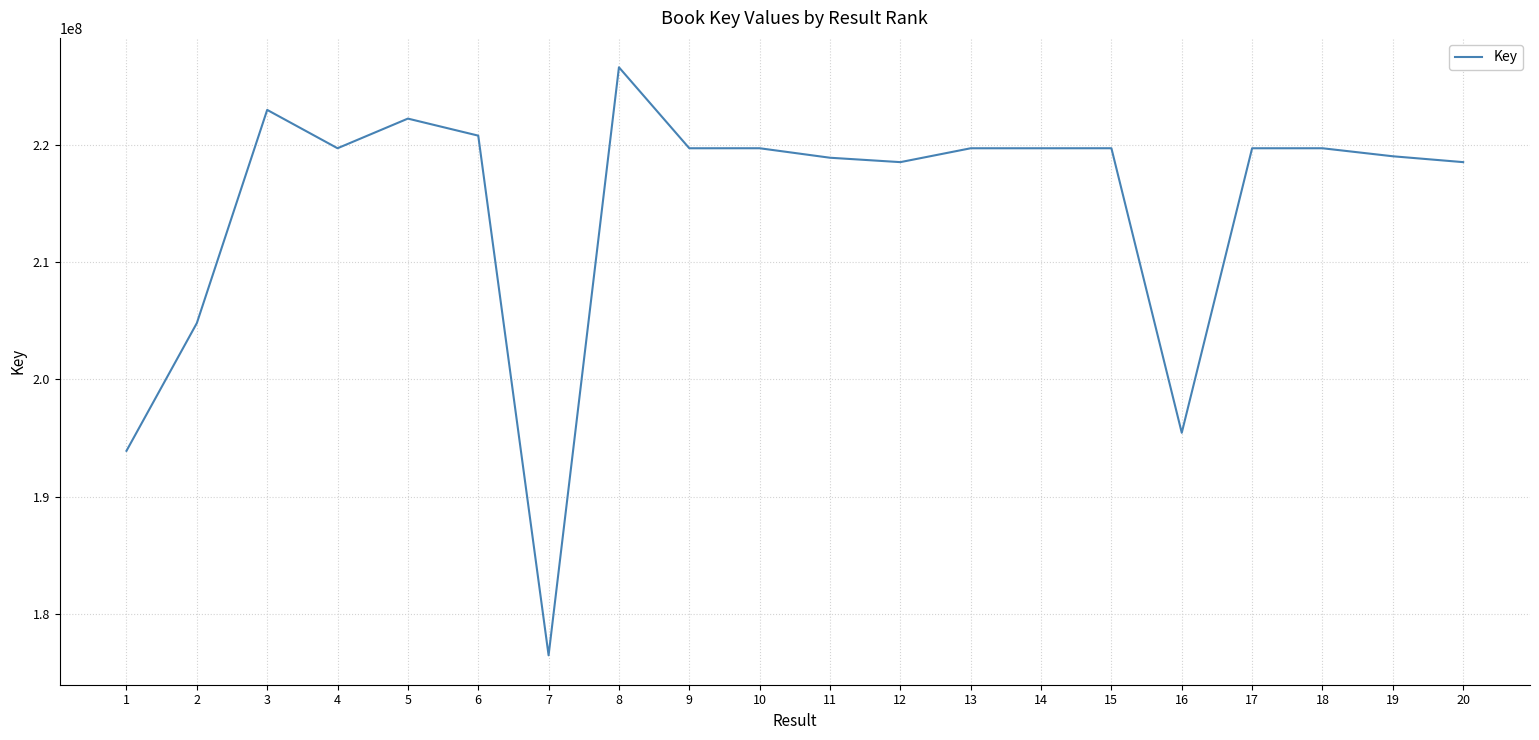

Read the value at 7, to the nearest 100.

176479800